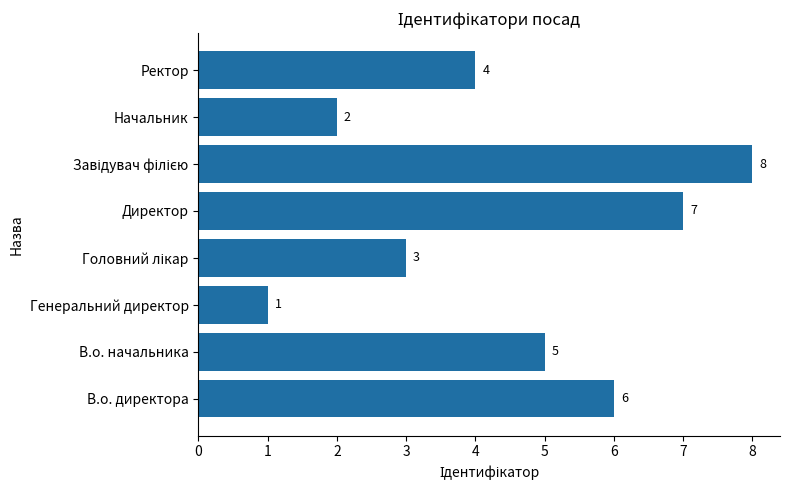

The value at Директор is 7. True or false?

True